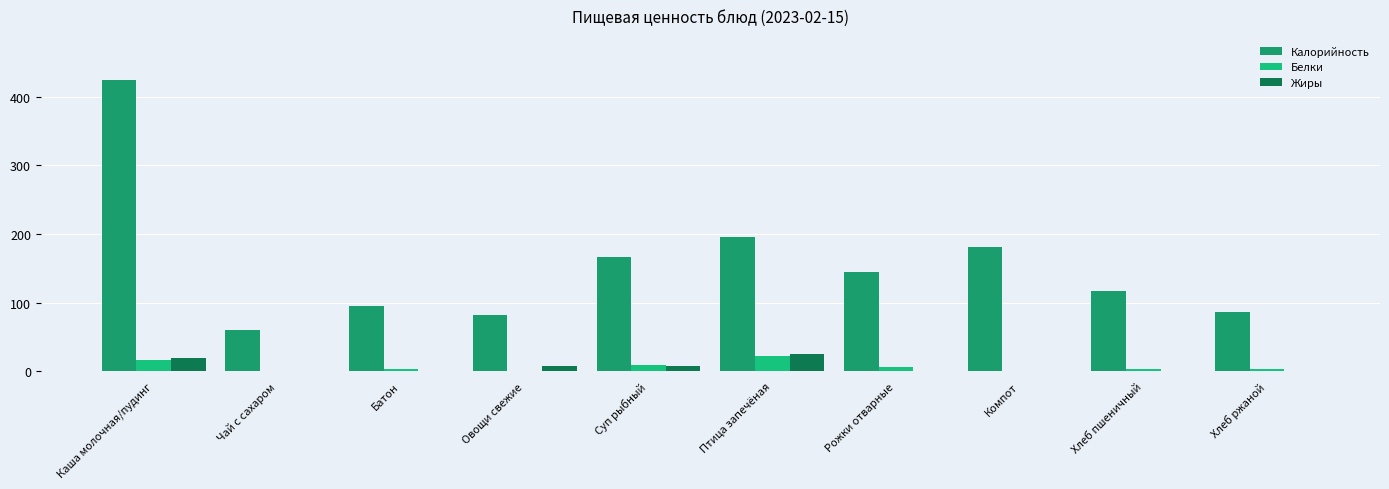

True or false: Калорийность has a value of 81.6 at Овощи свежие.

True